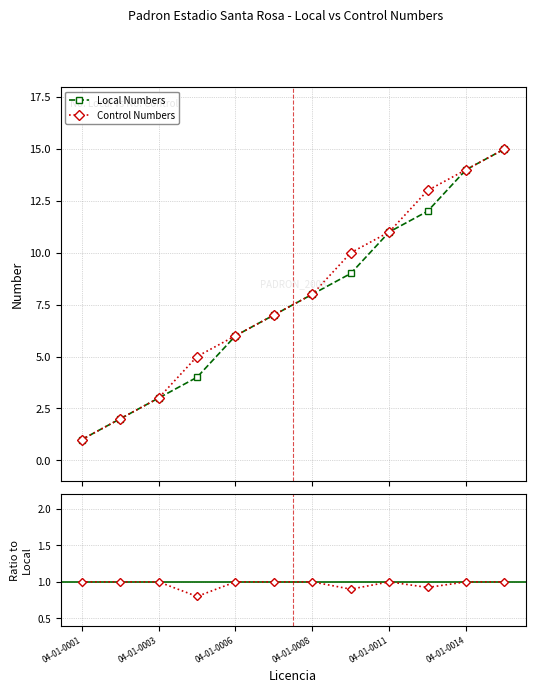

How many values in the Local Numbers series are below 8?

6